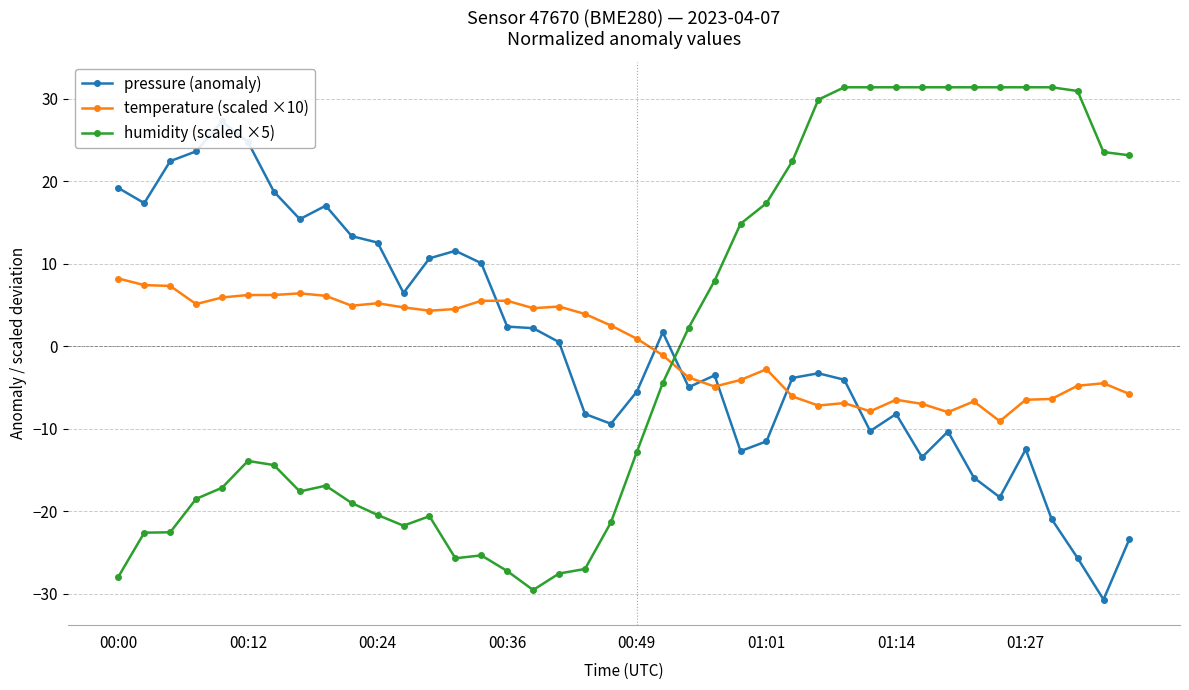

What is the highest value of the humidity (scaled ×5) series?

31.4